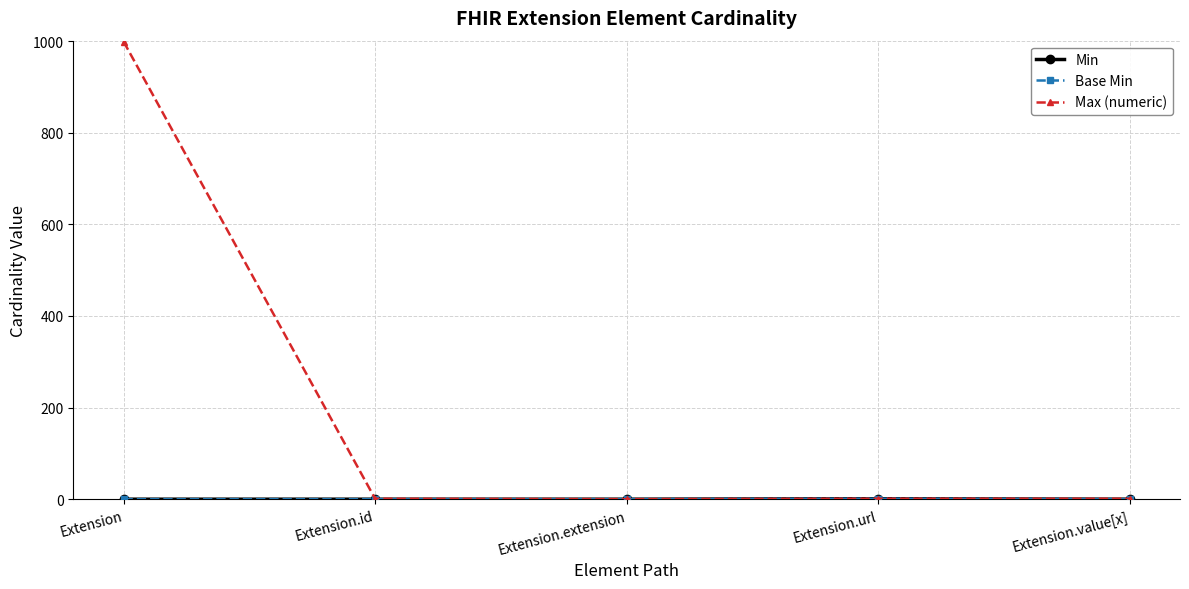

True or false: Base Min and Max (numeric) intersect in this chart.

False